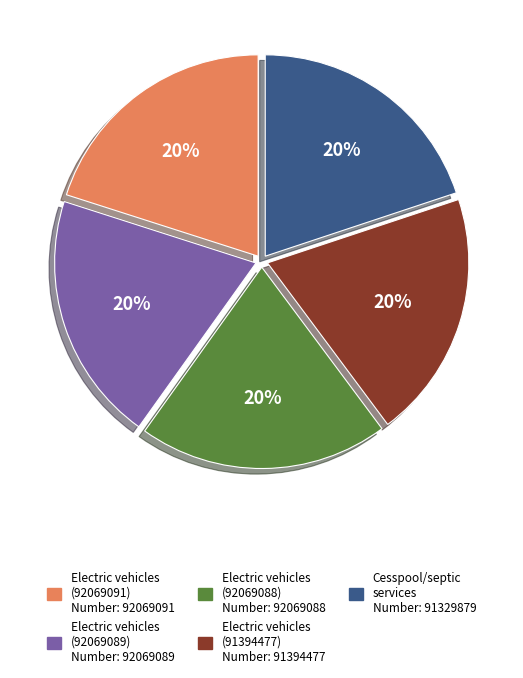

To the nearest percent, what is the average slice percentage?

20%